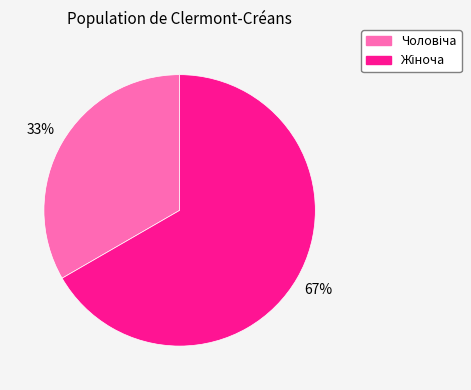

Does any single category account for the majority?

Yes